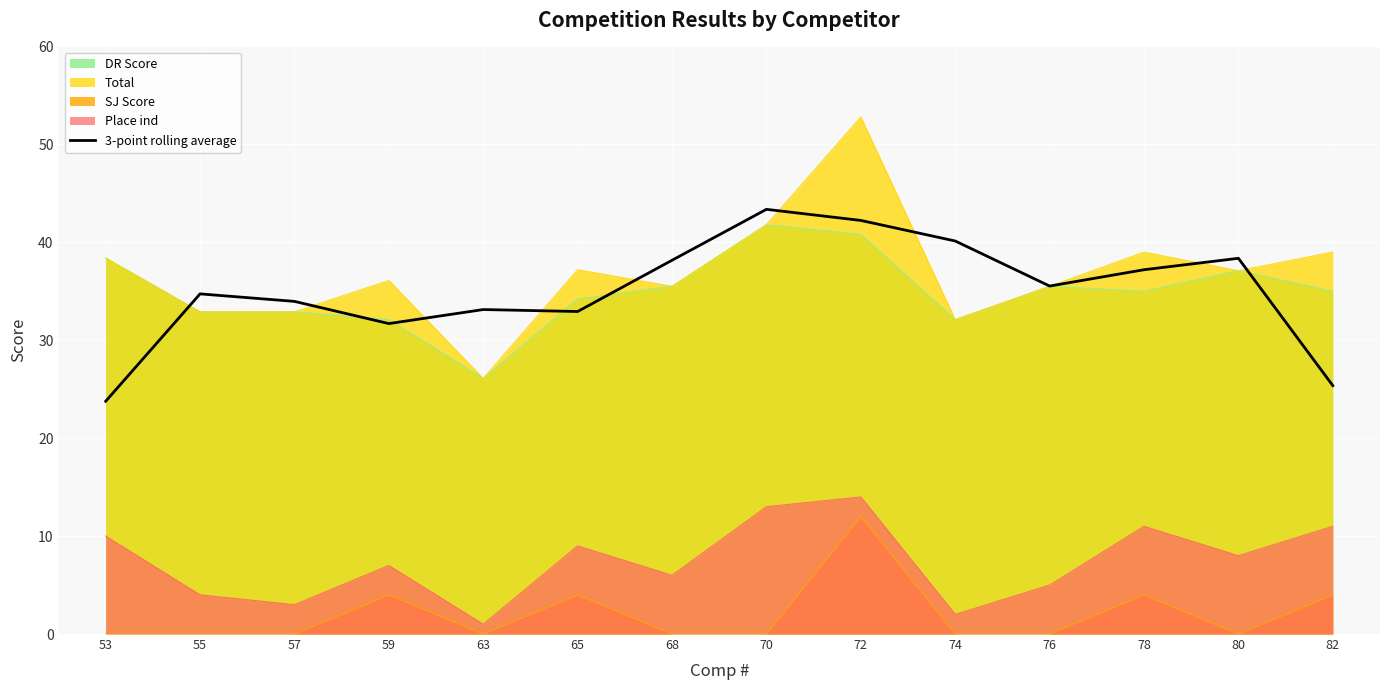

What is the maximum value shown in the chart?

52.8